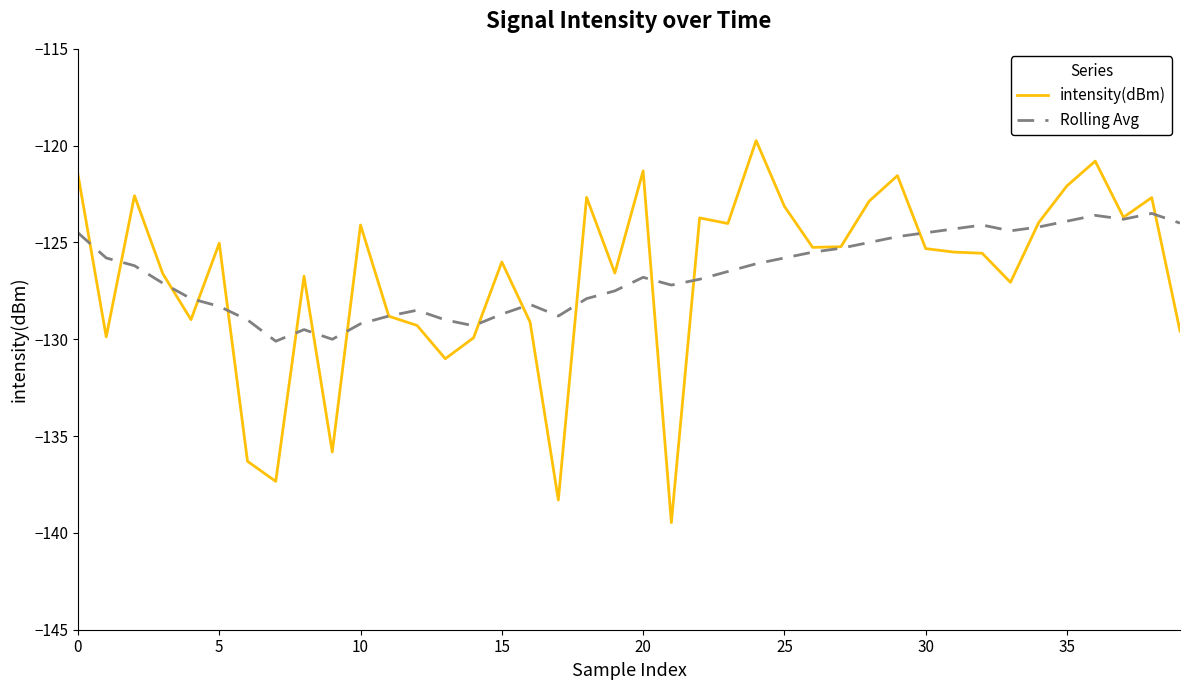

List the series in order of their peak value, highest first.

intensity(dBm), Rolling Avg